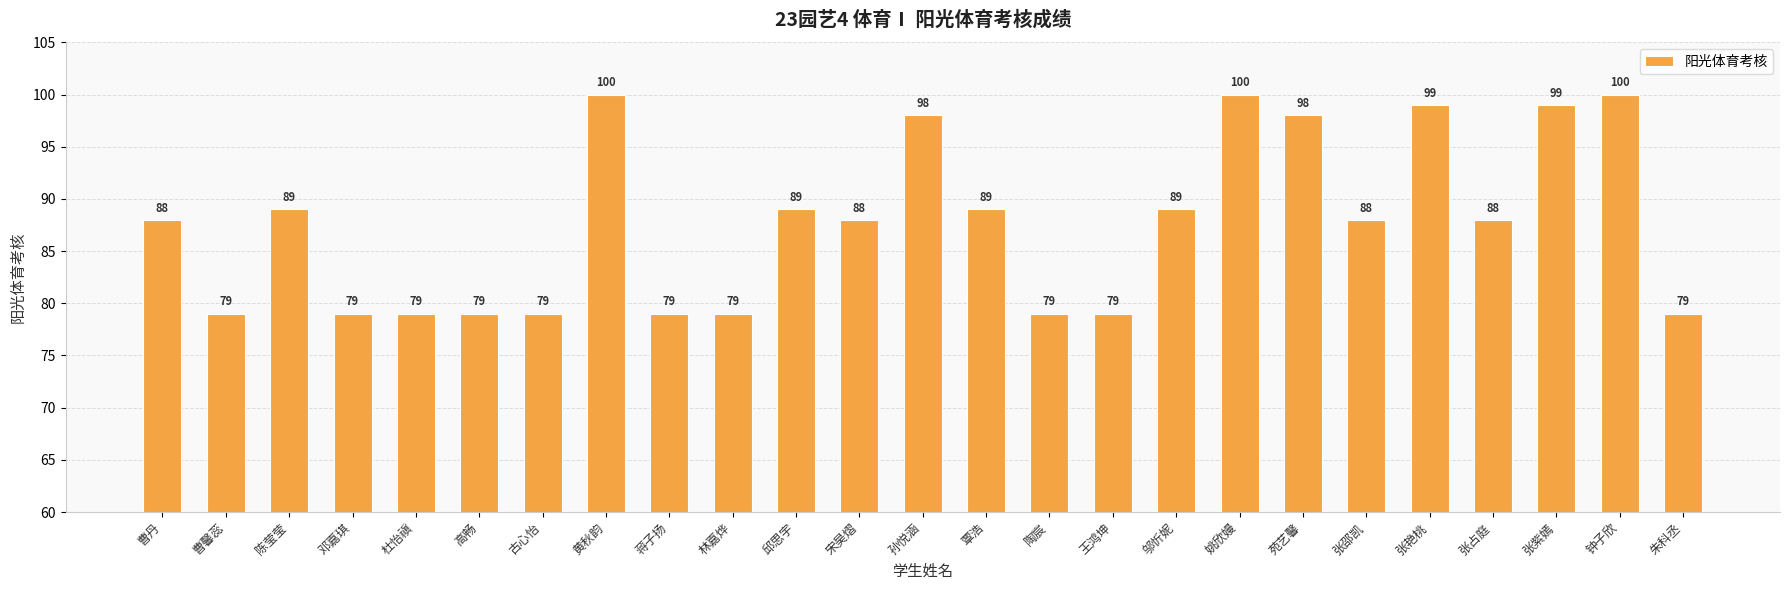

Are the bars grouped side by side (vs. stacked)?

No